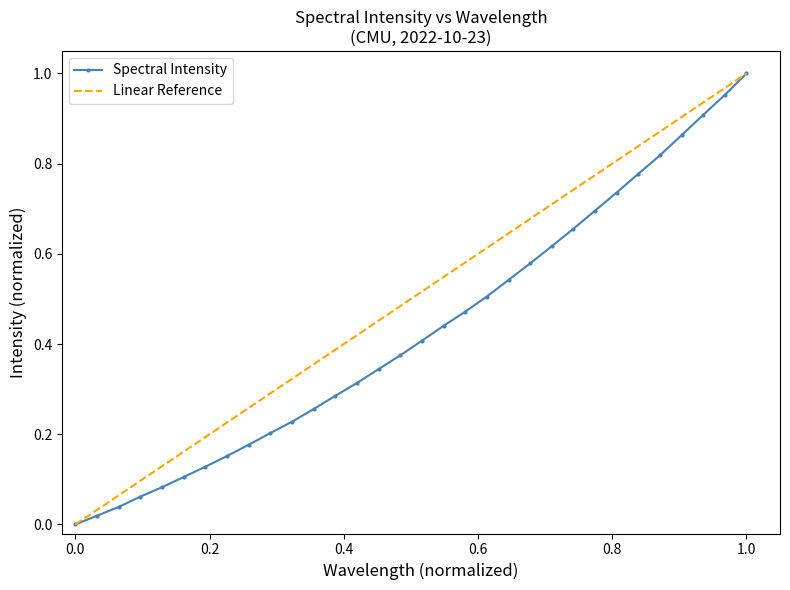

How many data points are above 0?

31